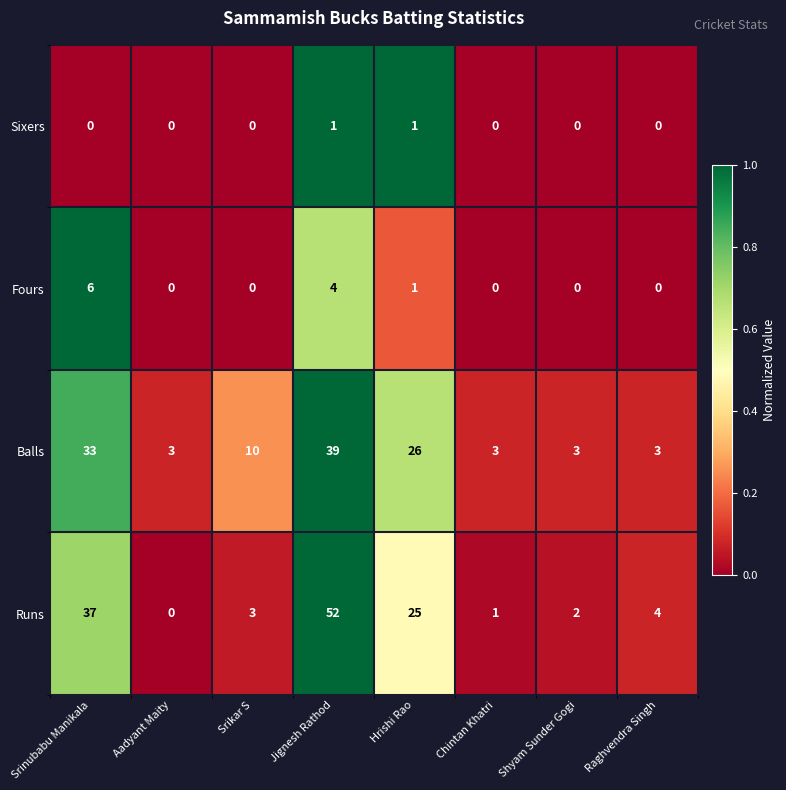

How many Fours values are between 0 and 4?

7